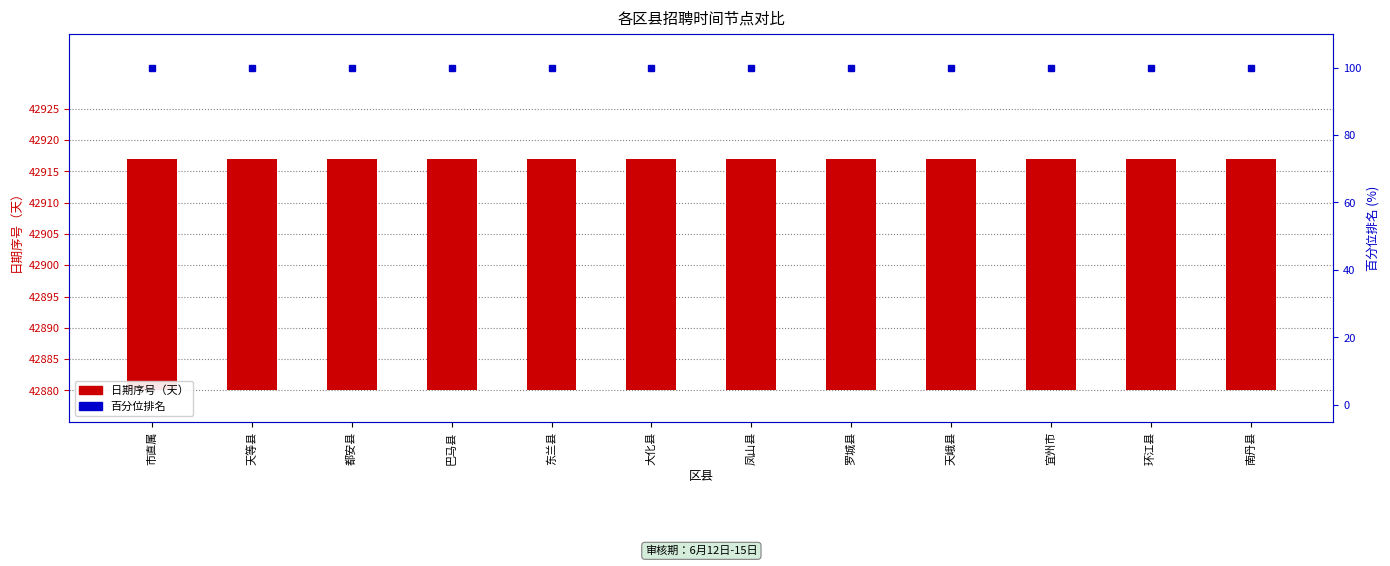

What is the sum of all 日期天数（序号） values?

444